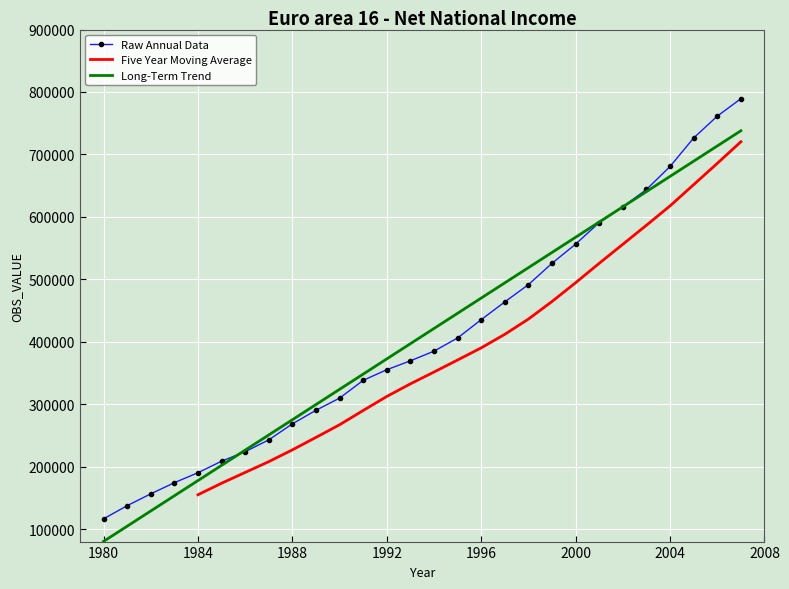

True or false: the data shows 830397.1 at 1998.

False